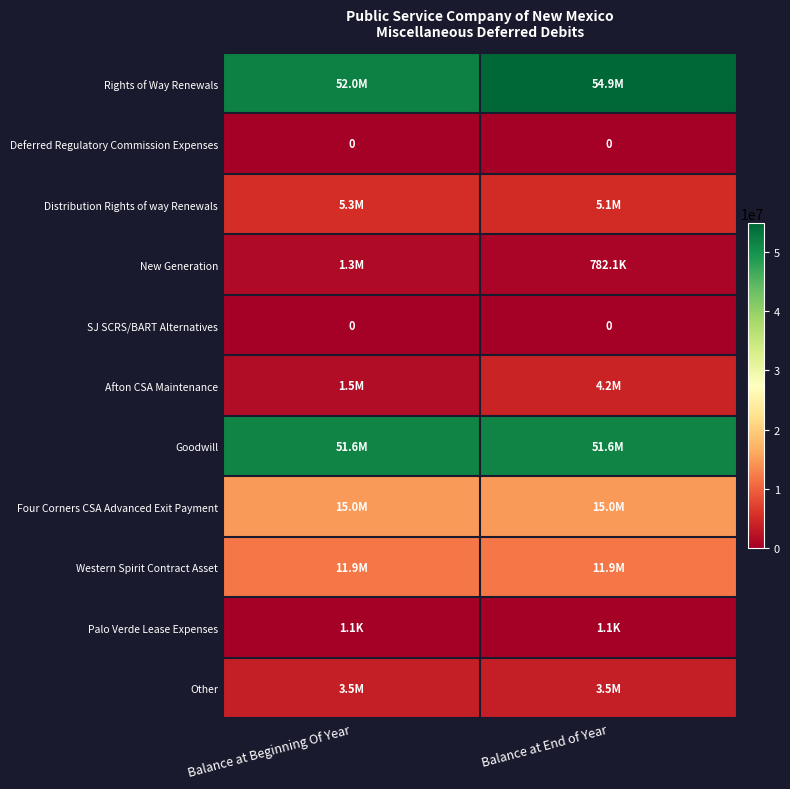

What is the sum of the Afton CSA Maintenance values at Balance at Beginning Of Year and Balance at End of Year?

5680632